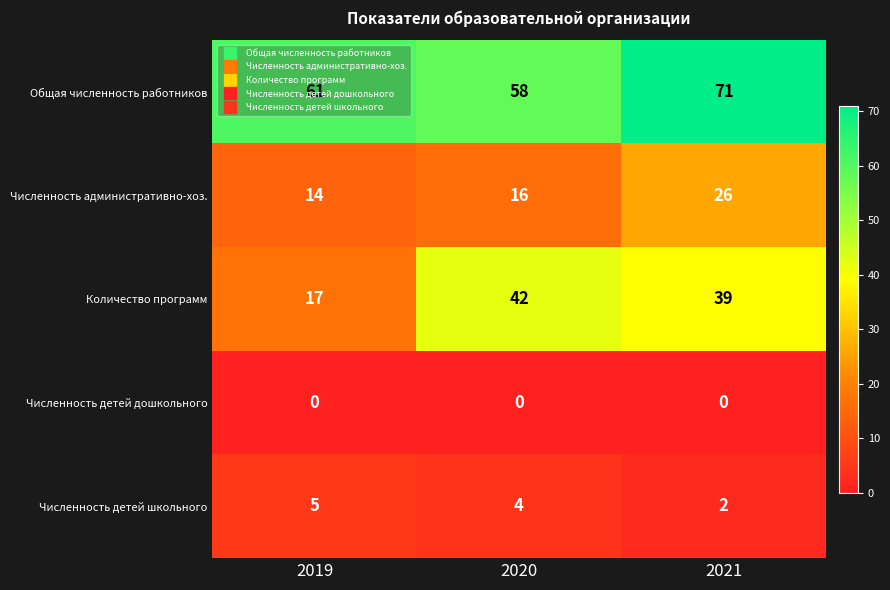

How many categories are shown in the chart?

3